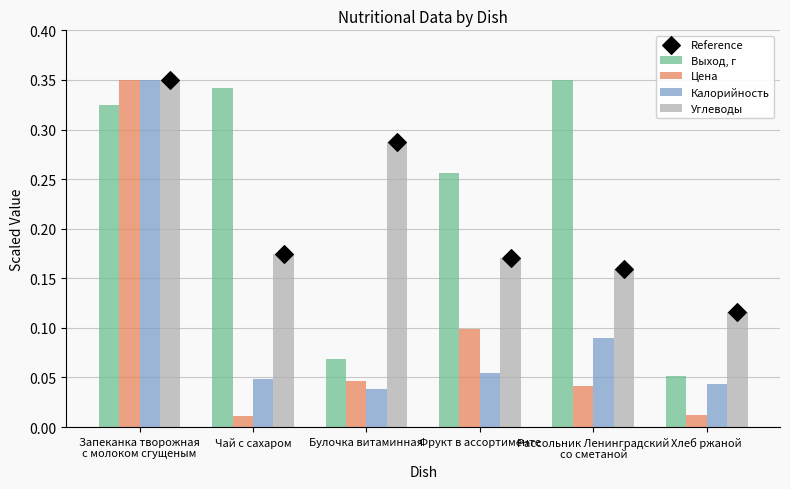

At how many categories does at least one series exceed 0?

6